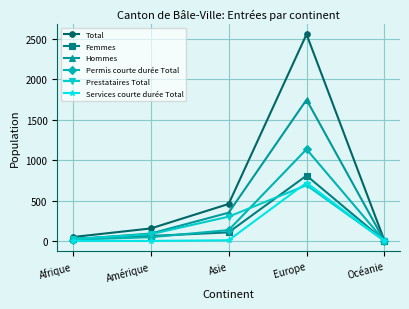

Is the value of Permis courte durée Total at Asie greater than the value of Hommes at Europe?

No